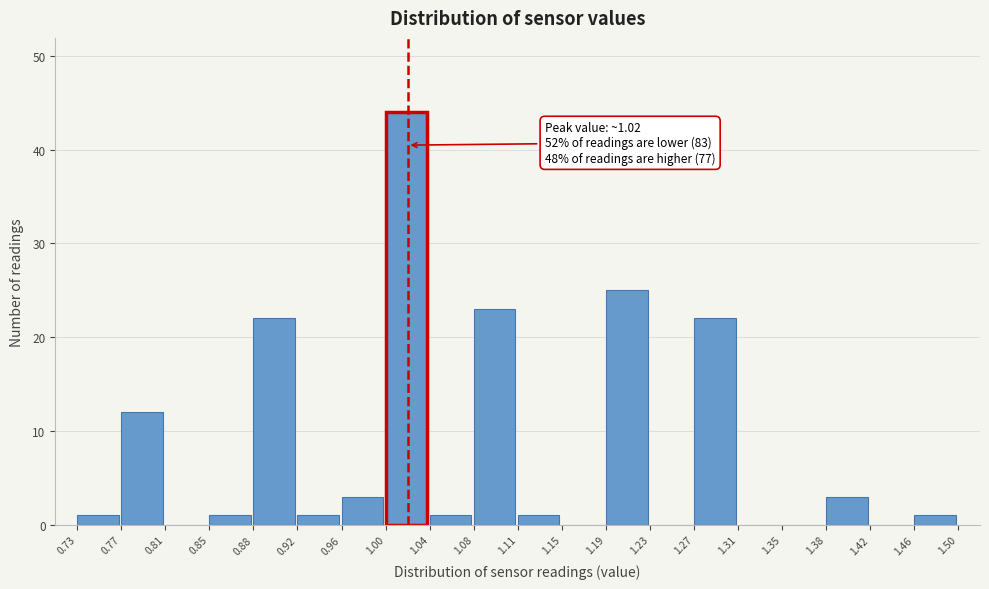

Over which range of the x-axis is the bar tallest?

1.00 to 1.04